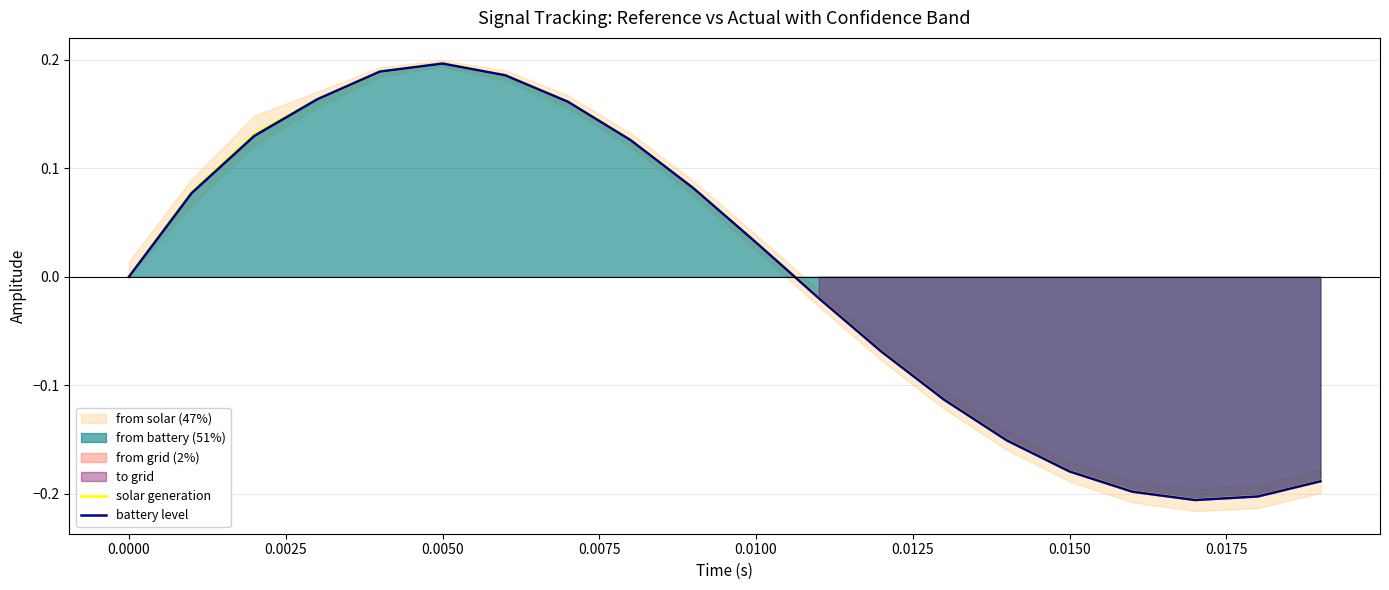

Is it true that solar generation equals -0.2 at 0.0000?

False